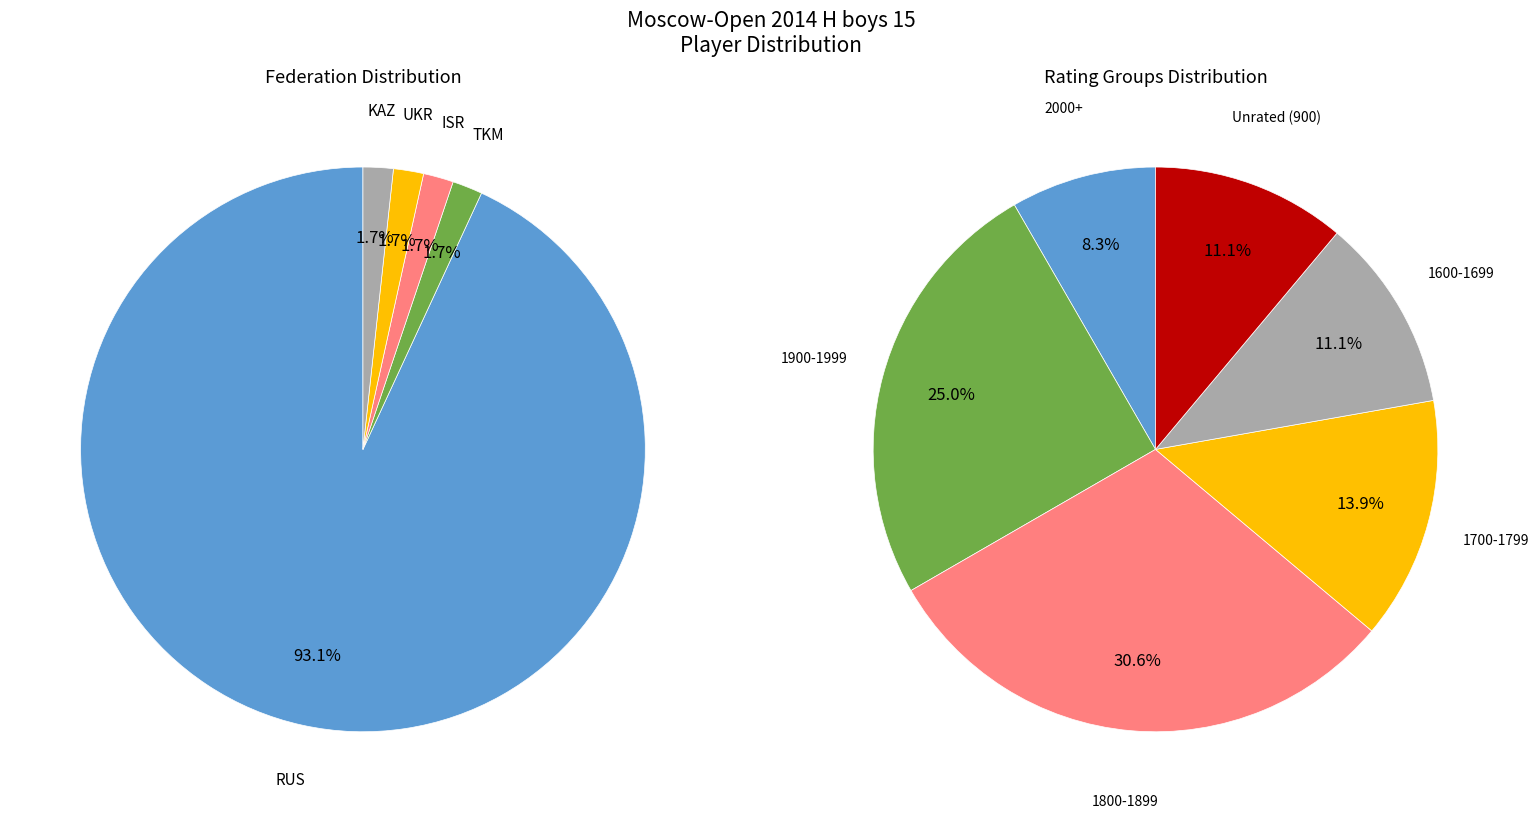

Which slice is the smallest?

TKM